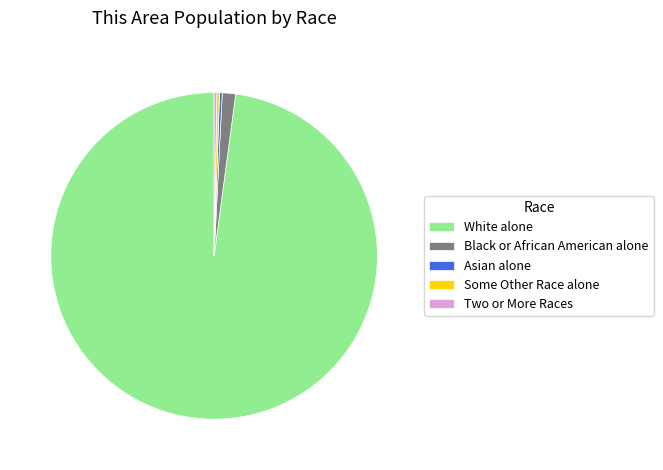

True or false: Black or African American alone accounts for 7% of the total.

False